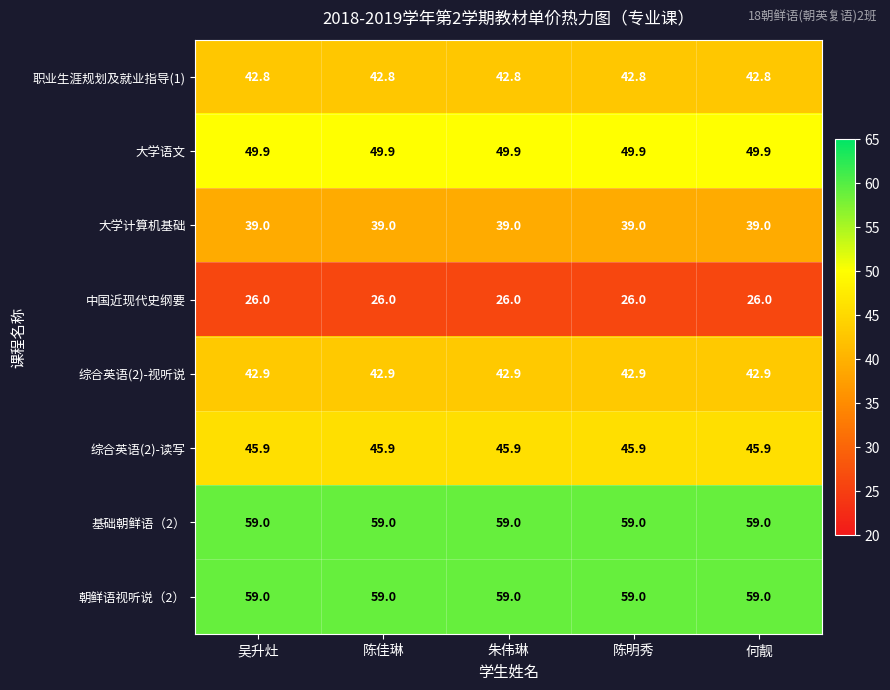

What is the lowest value of the 大学语文 series?

49.9